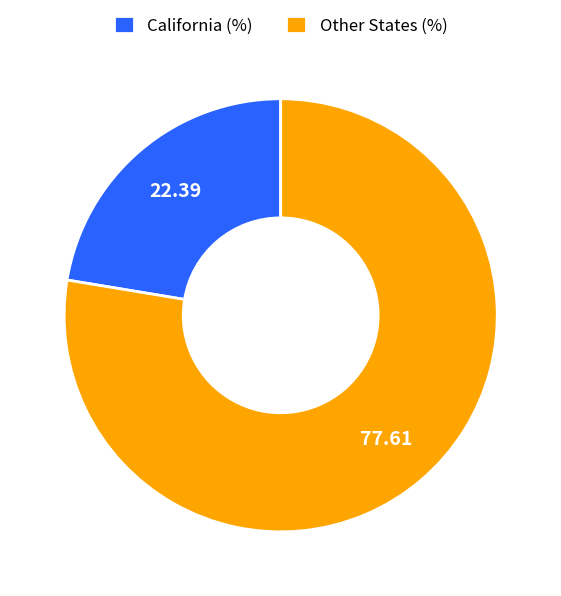

Rank the categories by value from lowest to highest.

California (%), Other States (%)